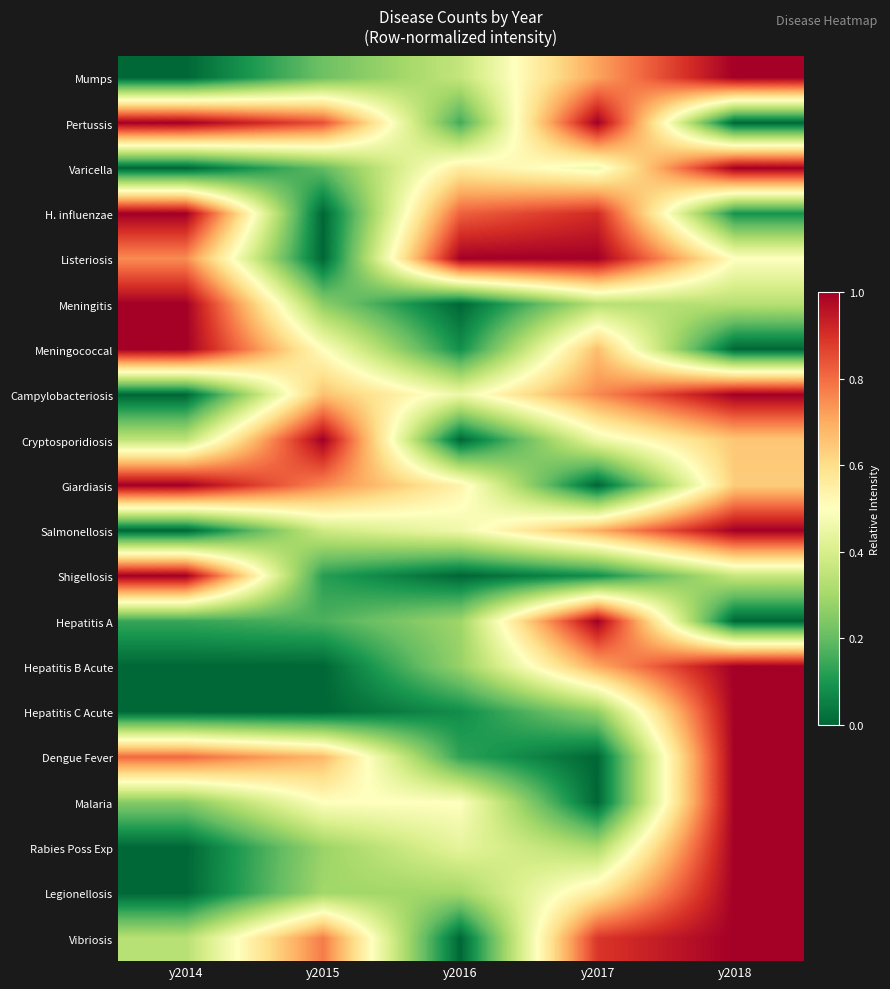

Reading left to right, extract all data points from this chart.

Mumps: y2014=0.0	y2015=0.2	y2016=0.4	y2017=0.7	y2018=1.0
Pertussis: y2014=1.0	y2015=0.8	y2016=0.2	y2017=1.0	y2018=0.0
Varicella: y2014=0.0	y2015=0.2	y2016=0.6	y2017=0.5	y2018=1.0
H. influenzae: y2014=1.0	y2015=0.0	y2016=0.8	y2017=0.9	y2018=0.1
Listeriosis: y2014=0.8	y2015=0.0	y2016=1.0	y2017=1.0	y2018=0.5
Meningitis: y2014=1.0	y2015=0.3	y2016=0.0	y2017=0.3	y2018=0.3
Meningococcal: y2014=1.0	y2015=0.5	y2016=0.1	y2017=0.7	y2018=0.0
Campylobacteriosis: y2014=0.0	y2015=0.7	y2016=0.5	y2017=0.8	y2018=1.0
Cryptosporidiosis: y2014=0.3	y2015=1.0	y2016=0.0	y2017=0.5	y2018=0.7
Giardiasis: y2014=1.0	y2015=0.8	y2016=0.5	y2017=0.0	y2018=0.6
Salmonellosis: y2014=0.0	y2015=0.4	y2016=0.5	y2017=0.7	y2018=1.0
Shigellosis: y2014=1.0	y2015=0.1	y2016=0.0	y2017=0.1	y2018=0.4
Hepatitis A: y2014=0.1	y2015=0.2	y2016=0.3	y2017=1.0	y2018=0.0
Hepatitis B Acute: y2014=0.0	y2015=0.0	y2016=0.3	y2017=0.7	y2018=1.0
Hepatitis C Acute: y2014=0.0	y2015=0.0	y2016=0.1	y2017=0.3	y2018=1.0
Dengue Fever: y2014=0.8	y2015=0.7	y2016=0.1	y2017=0.0	y2018=1.0
Malaria: y2014=0.2	y2015=0.5	y2016=0.5	y2017=0.0	y2018=1.0
Rabies Poss Exp: y2014=0.0	y2015=0.3	y2016=0.4	y2017=0.3	y2018=1.0
Legionellosis: y2014=0.0	y2015=0.3	y2016=0.3	y2017=0.6	y2018=1.0
Vibriosis: y2014=0.3	y2015=0.8	y2016=0.0	y2017=0.9	y2018=1.0